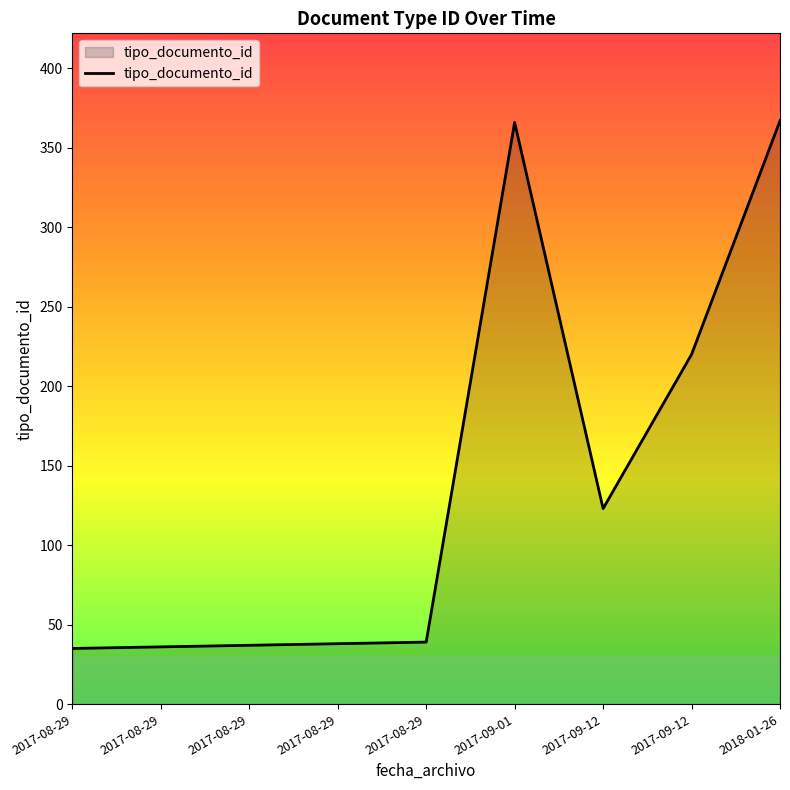

How many lines are shown in the chart?

1